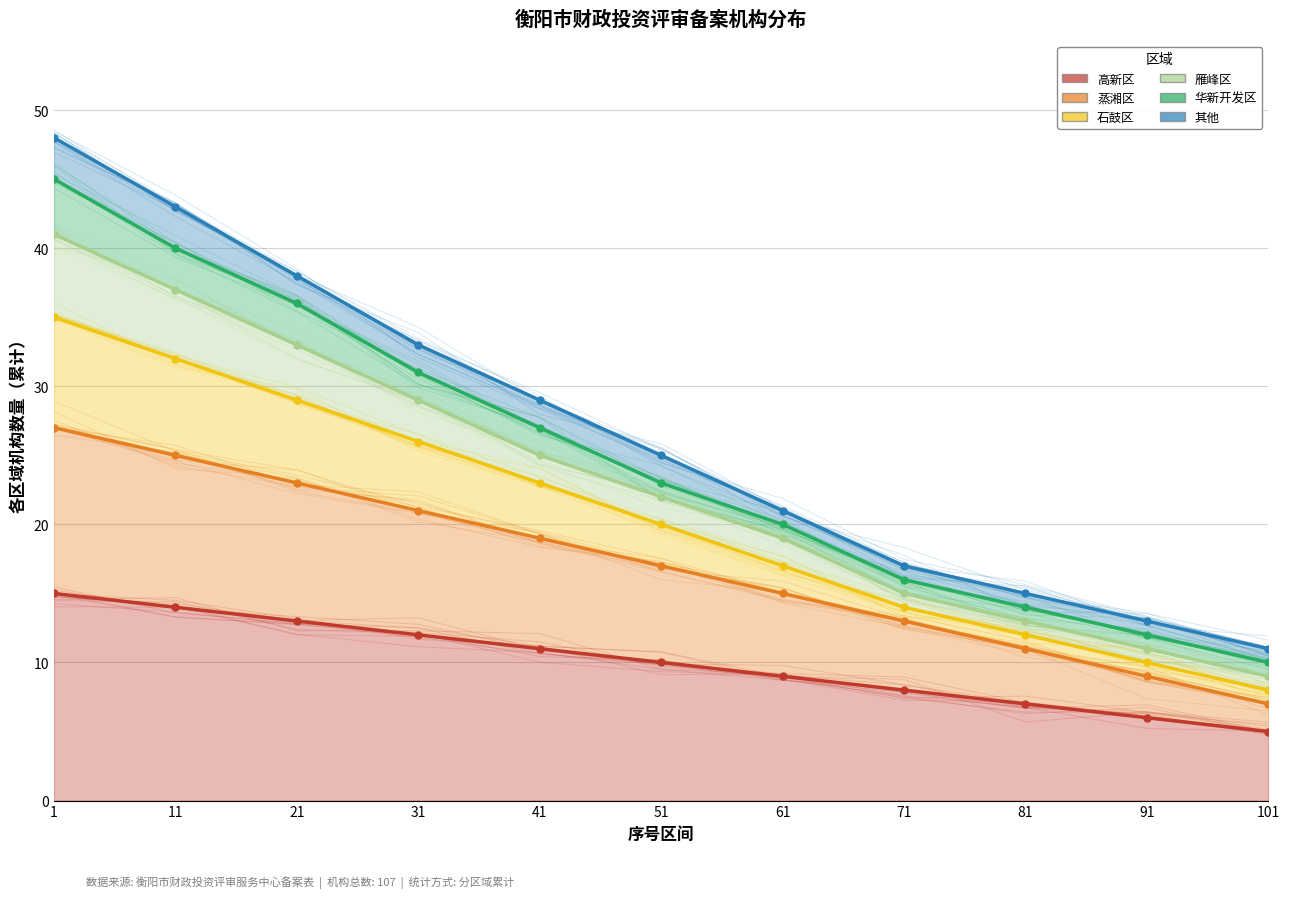

True or false: 其他 and 蒸湘区 cross at least once.

False